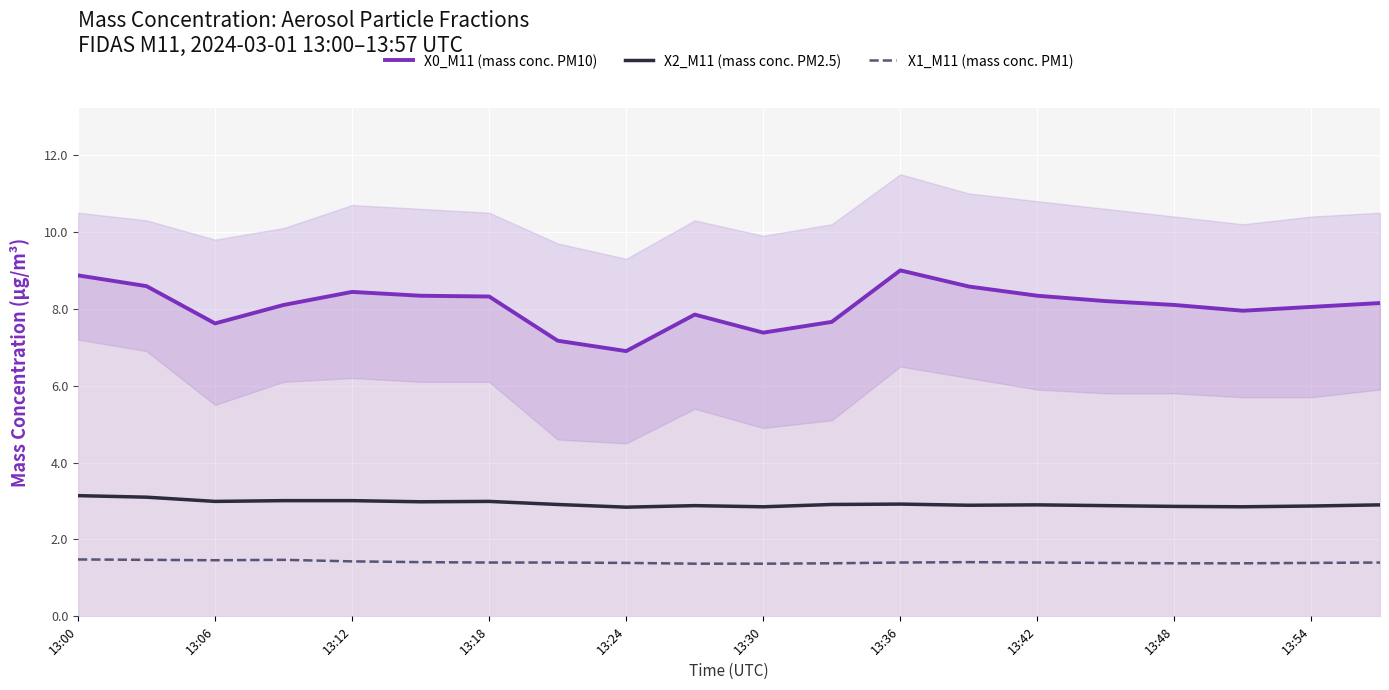

What is the maximum value for X0_M11 (mass conc. PM10)?

9.0